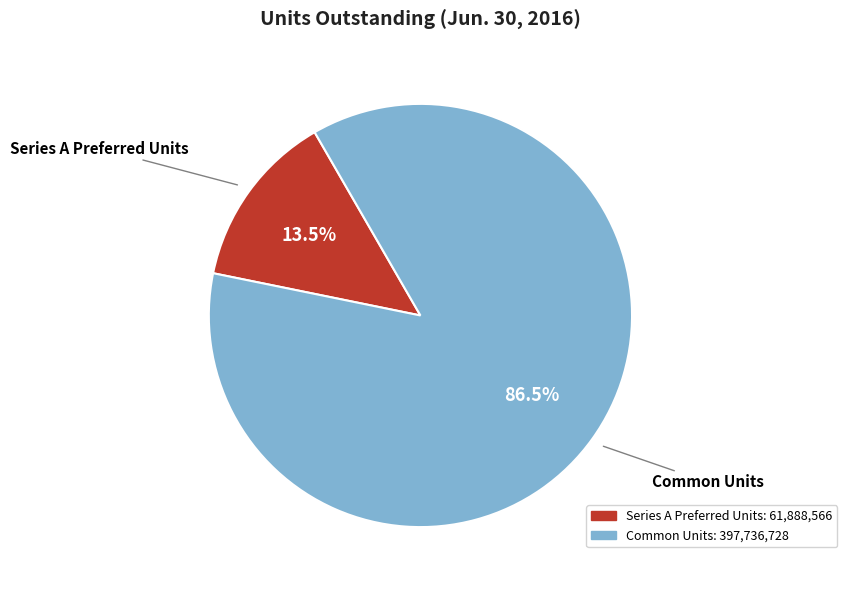

To the nearest percent, what is the combined percentage of Common Units and Series A Preferred Units?

100%